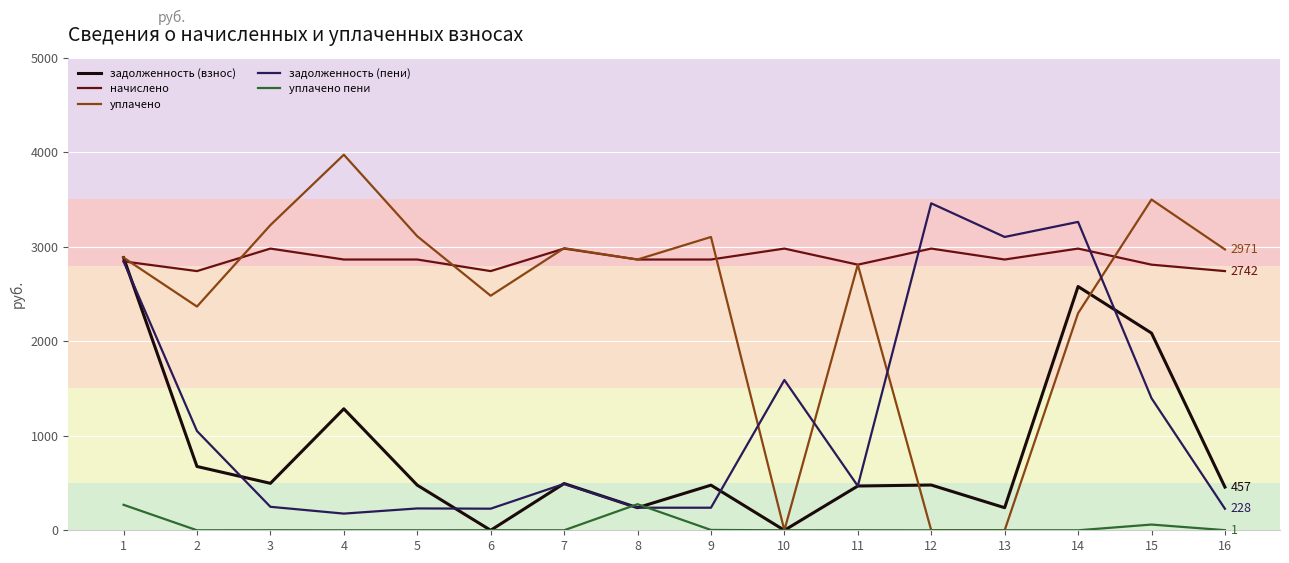

Is the value of уплачено at 10 greater than the value of задолженность (пени) at 7?

No